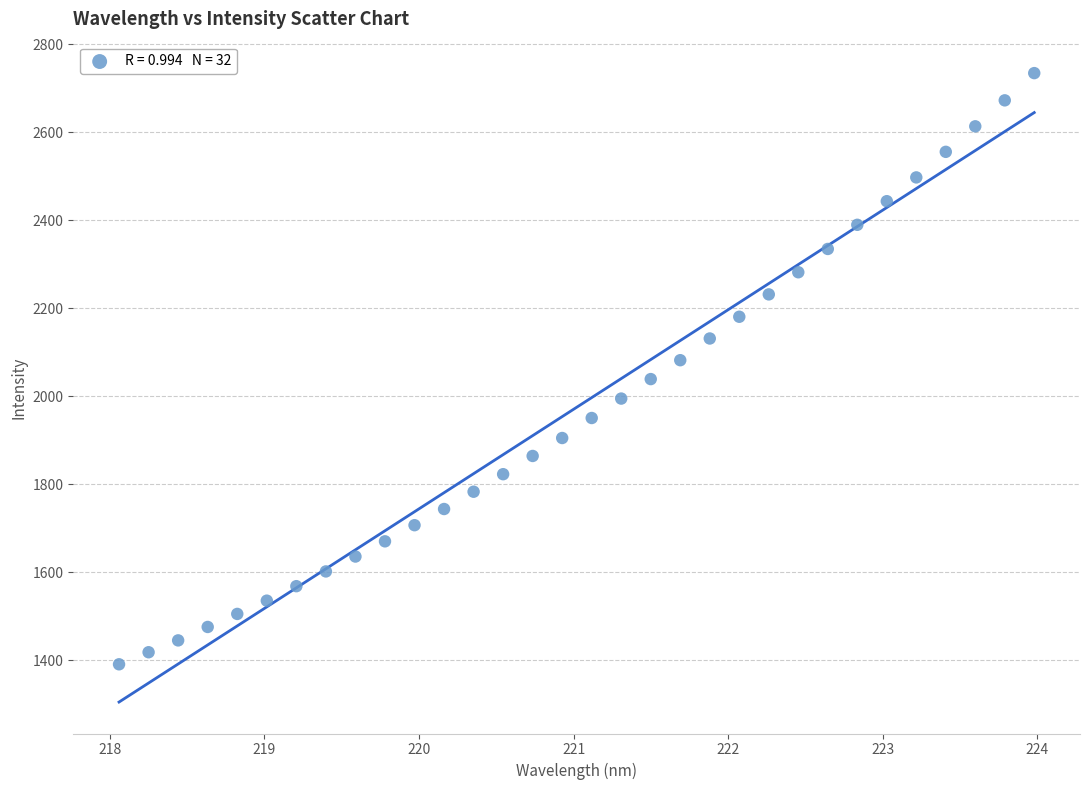

What is the range of X values (max minus min)?

5.9